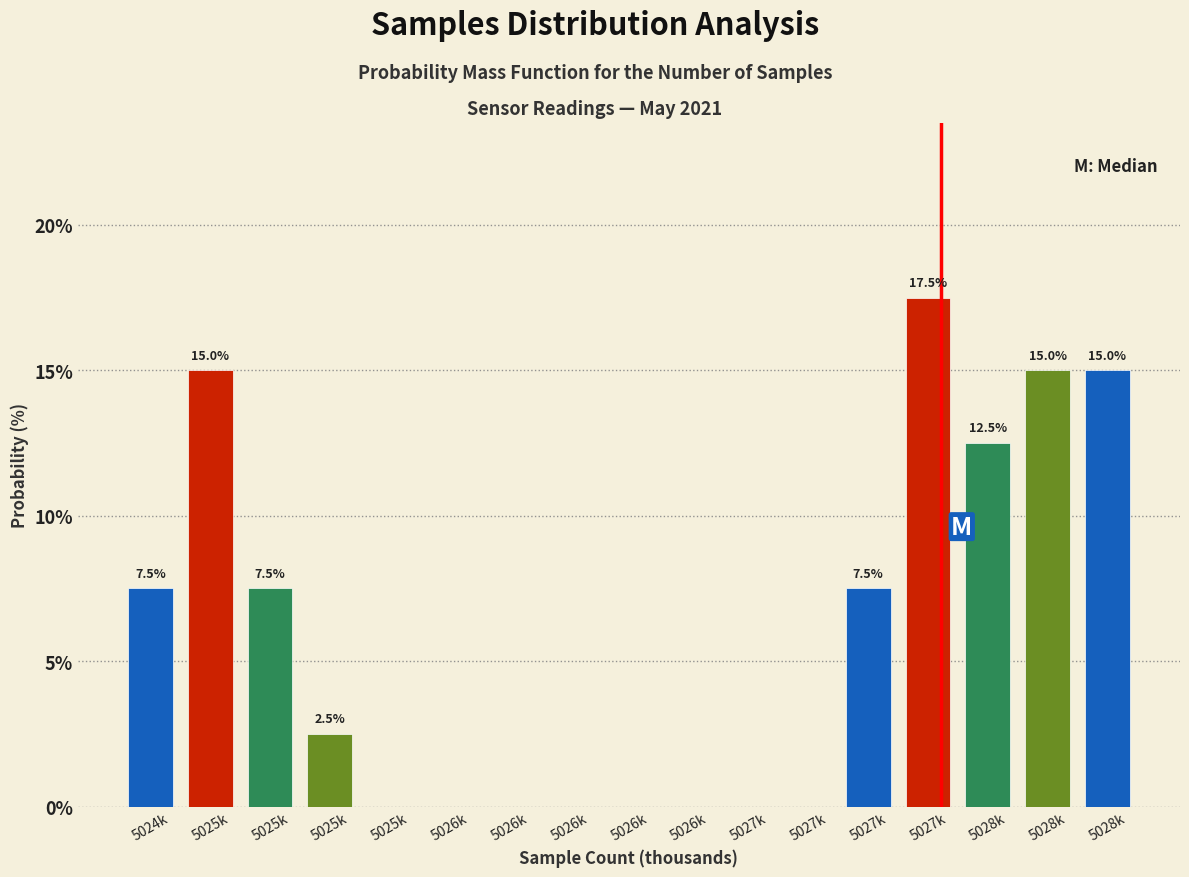

How many values exceed 2?

9